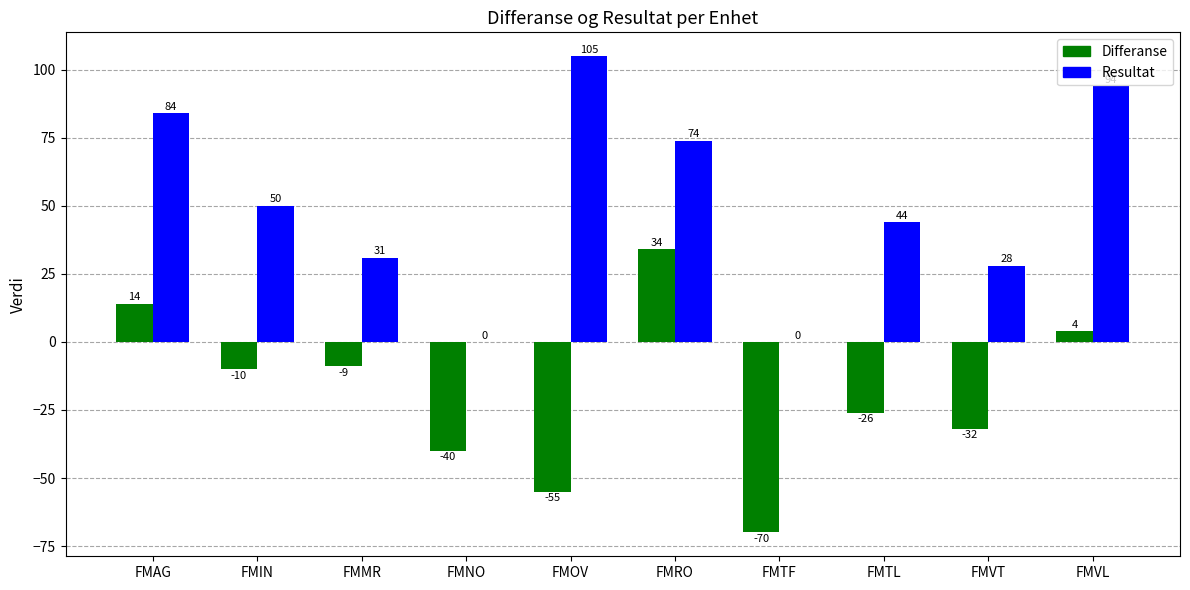

At which category does the chart reach its peak across all series?

FMOV